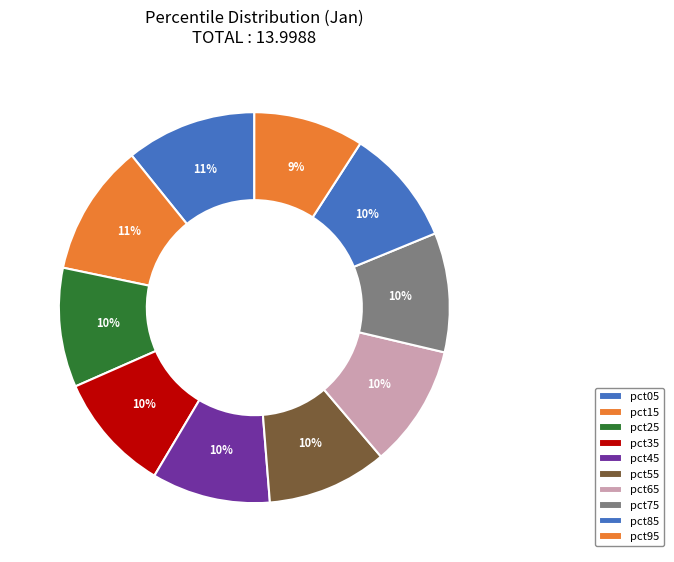

What percentage do pct45 and pct35 together represent?

19.7%